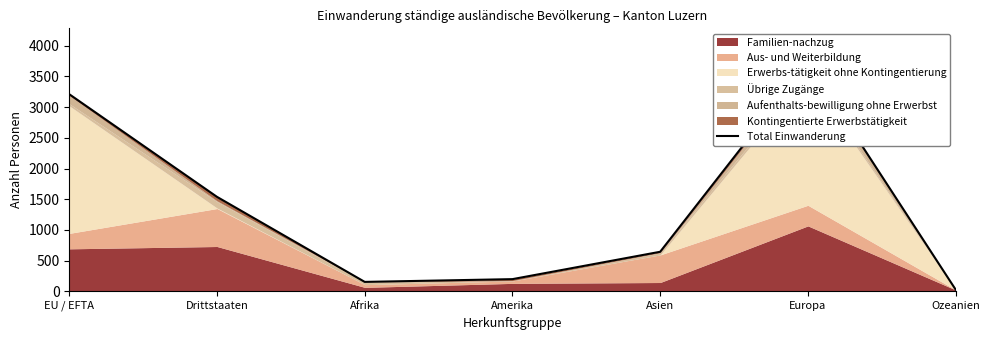

How many data points are less than 643?

3